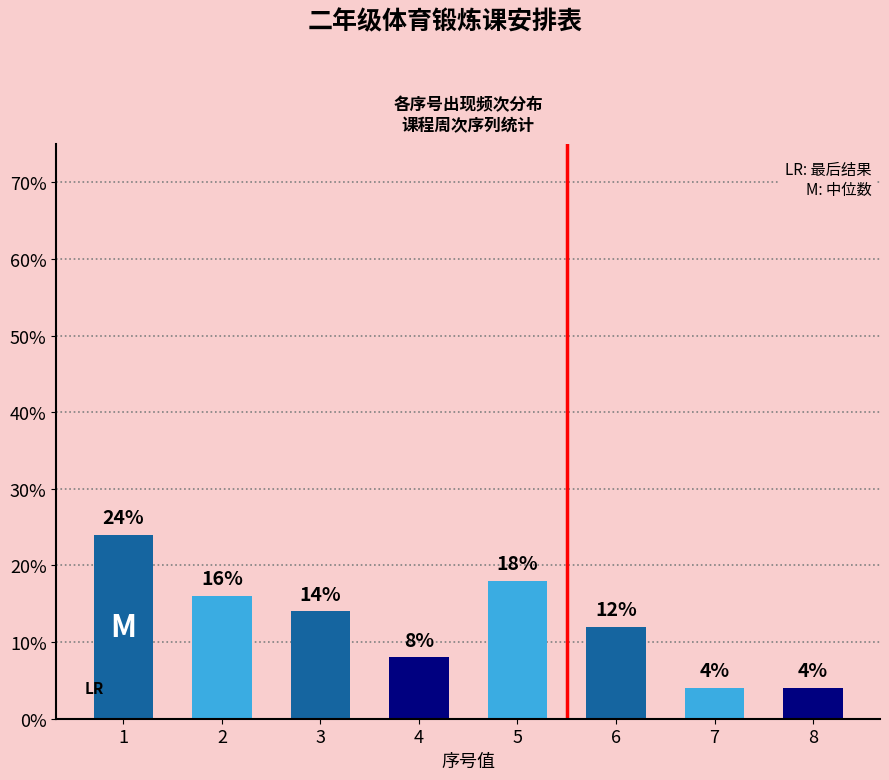

The value at 4 is 8. True or false?

True